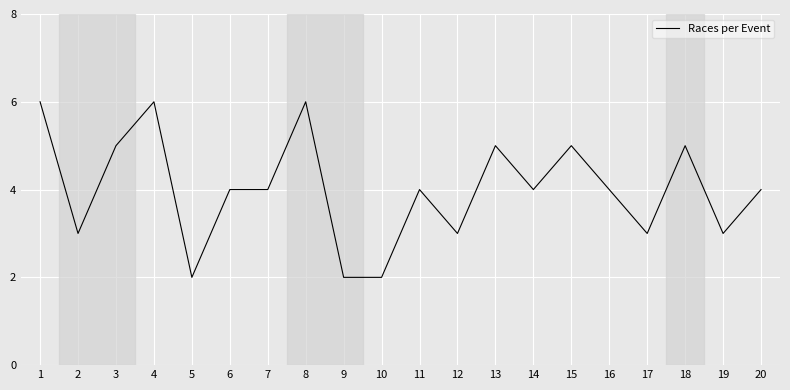

What value does the data have at 7?

4